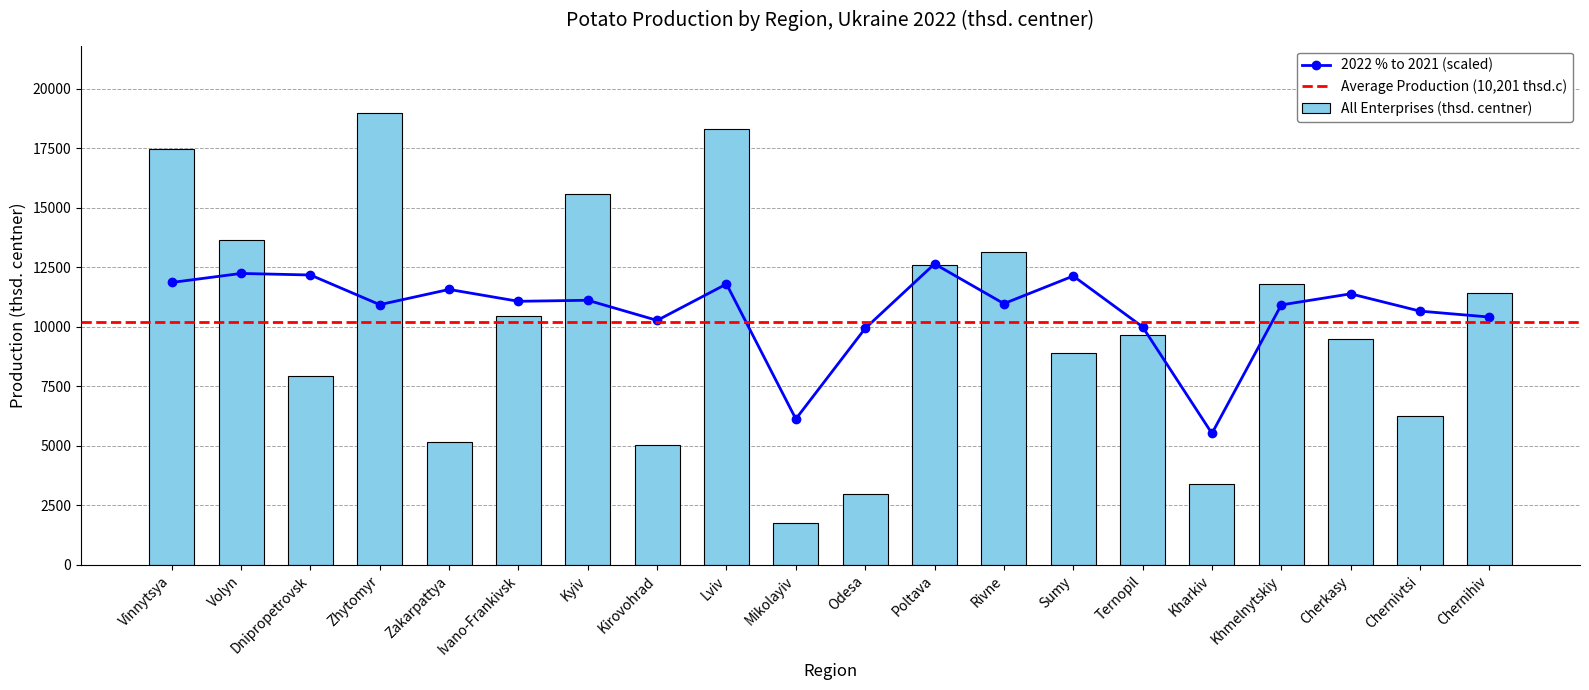

Which series has the largest total across all categories?

2022 % to 2021